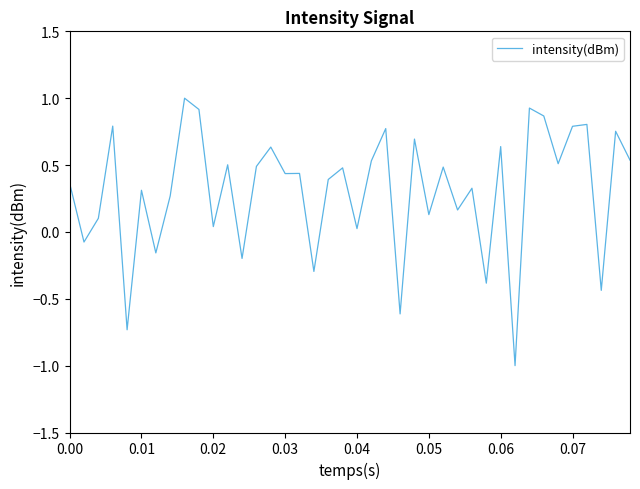

What is the minimum value shown in the chart?

-1.0